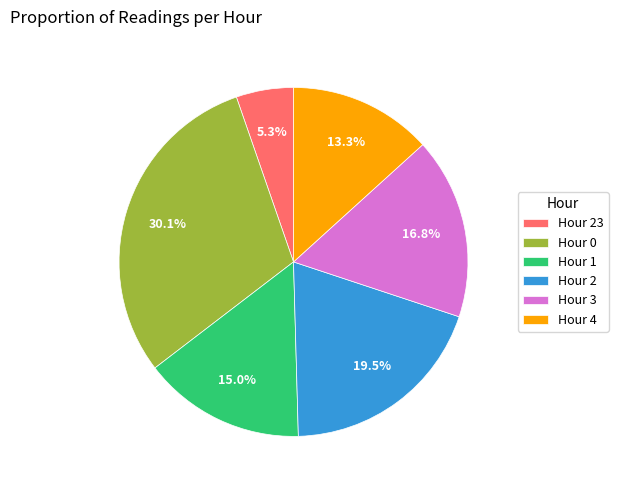

The Hour 2 slice represents 14% of the pie. True or false?

False